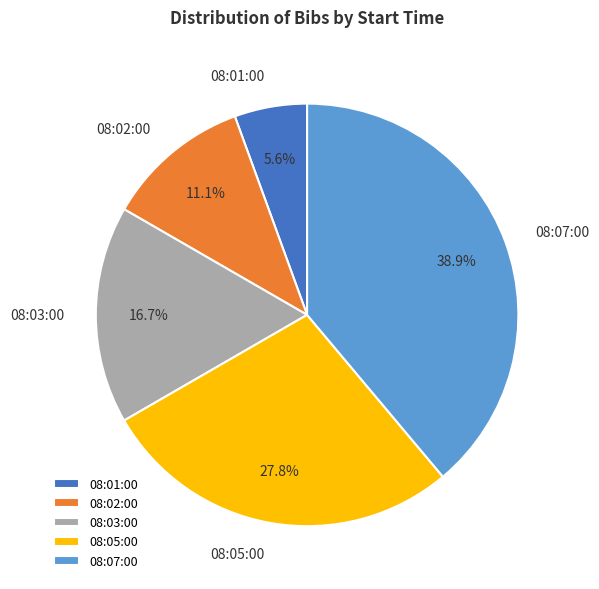

Does 08:02:00 represent more than half of the total?

No